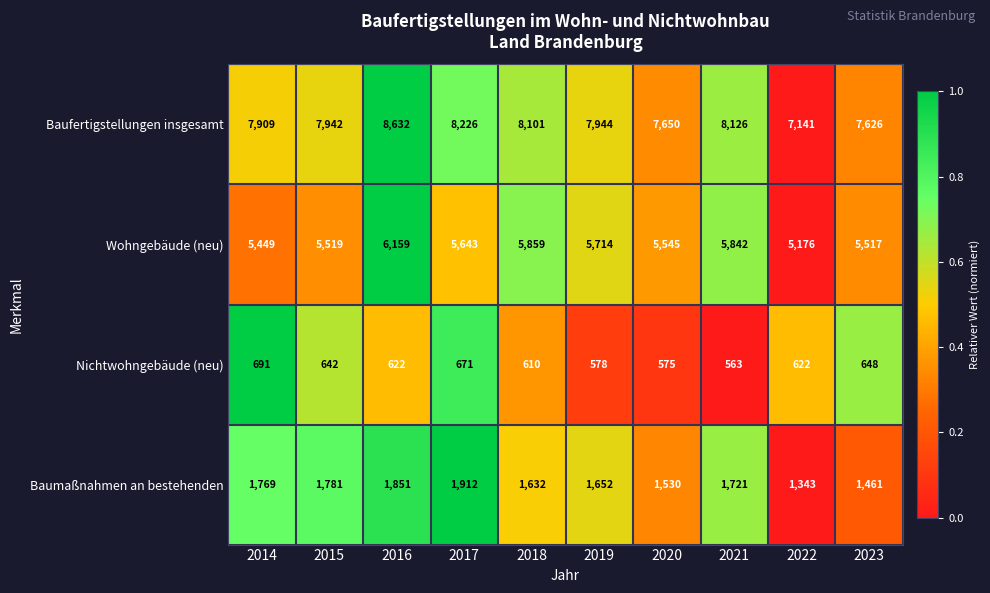

How many data points does each series have?

10